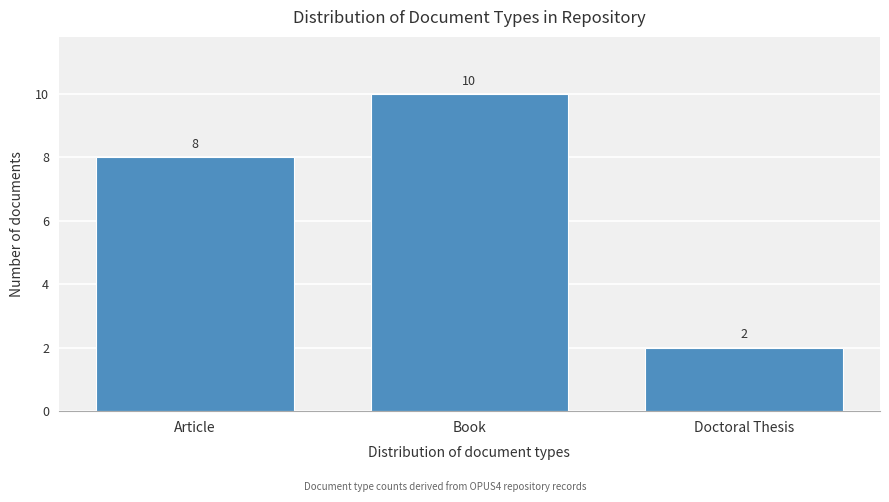

Reading left to right, what are all the values shown in this chart?

Article=8	Book=10	Doctoral Thesis=2